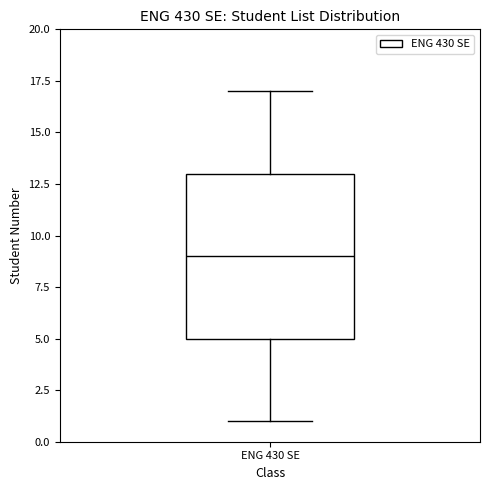

Transcribe this box plot: give where the median line is, the range the box spans, and where the two whiskers end, as read against the y-axis. The values are not printed on the chart, so give them approximately, as read against the axis.

median 9, box 5 to 13, whiskers 1 to 17